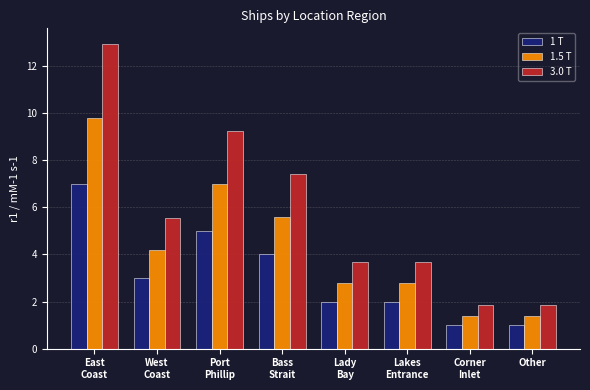

Rank the series by their average value, from lowest to highest.

1 T, 1.5 T, 3.0 T